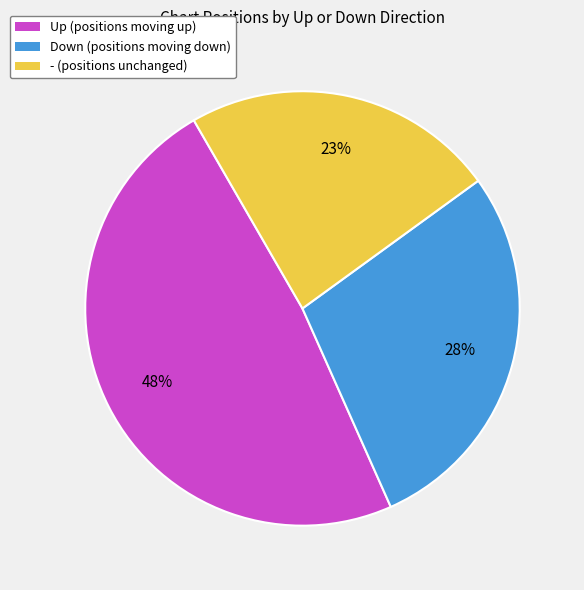

To the nearest percent, what is the average slice percentage?

33%